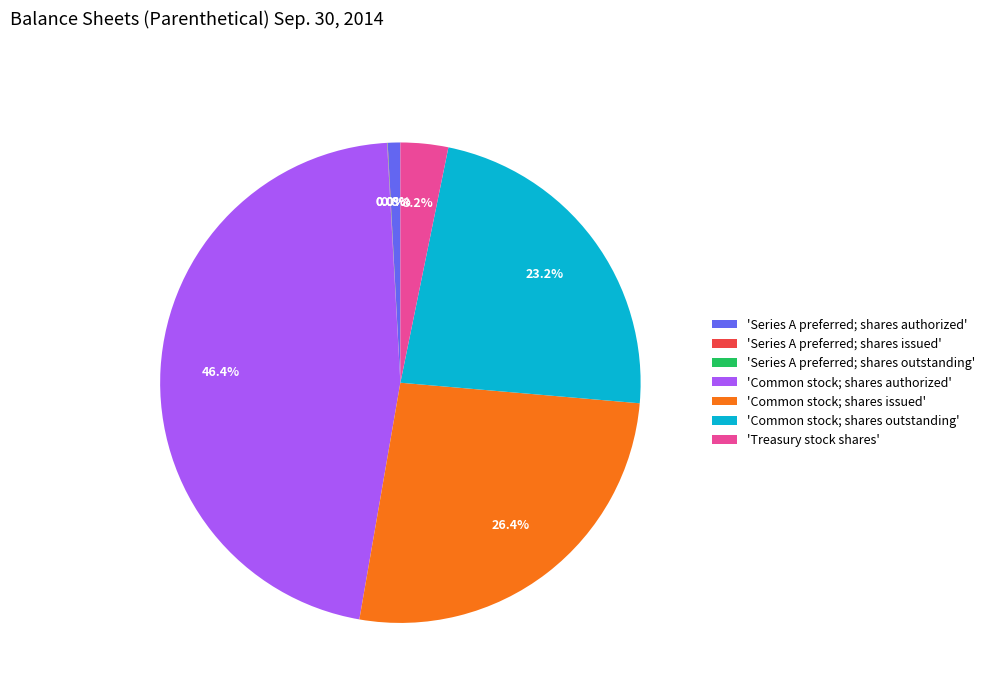

Combined, do 'Series A preferred; shares authorized' and 'Common stock; shares issued' account for over 50%?

No